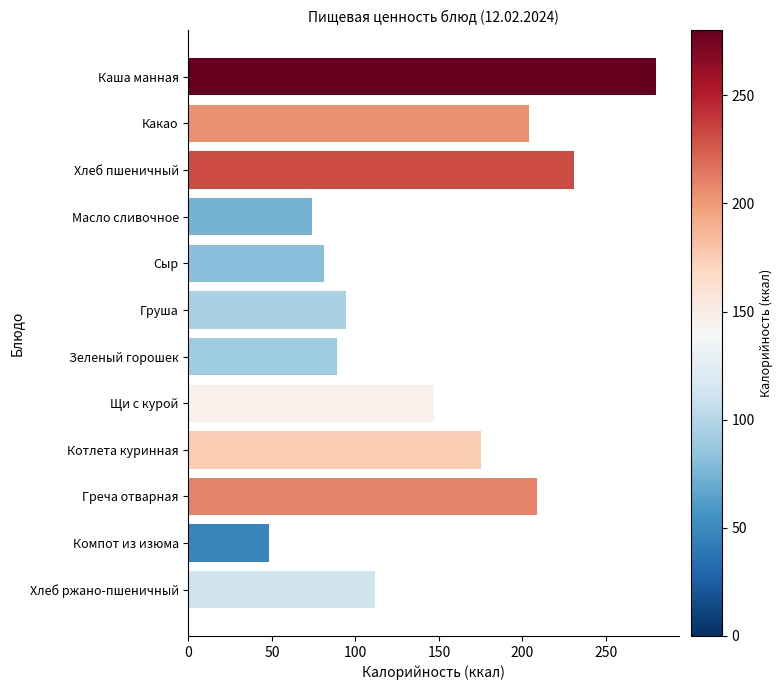

List the labels in order of value, largest first.

Каша манная, Хлеб пшеничный, Греча отварная, Какао, Котлета куринная, Щи с курой, Хлеб ржано-пшеничный, Груша, Зеленый горошек, Сыр, Масло сливочное, Компот из изюма